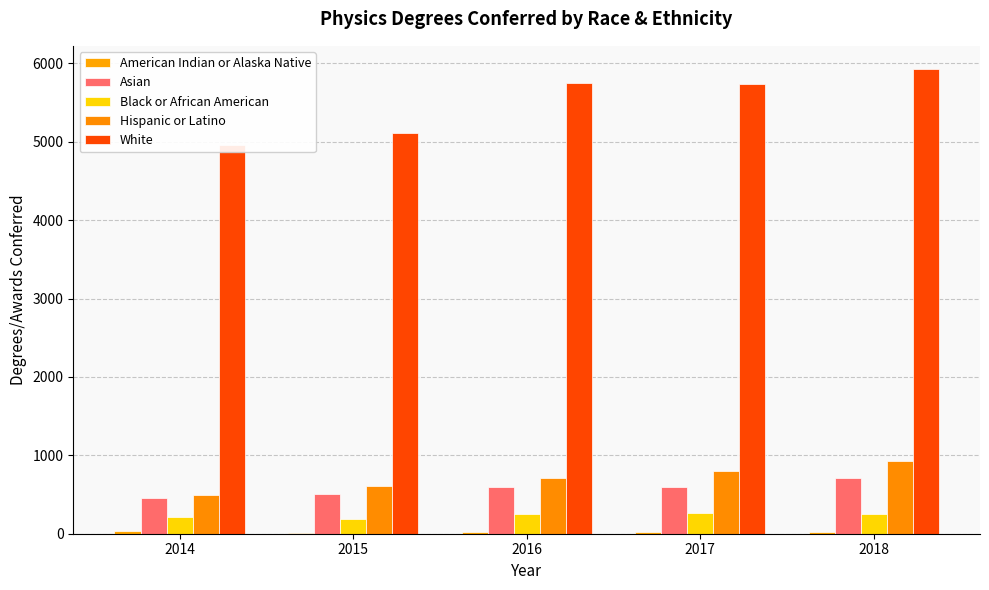

True or false: Black or African American has a value of 79 at 2018.

False